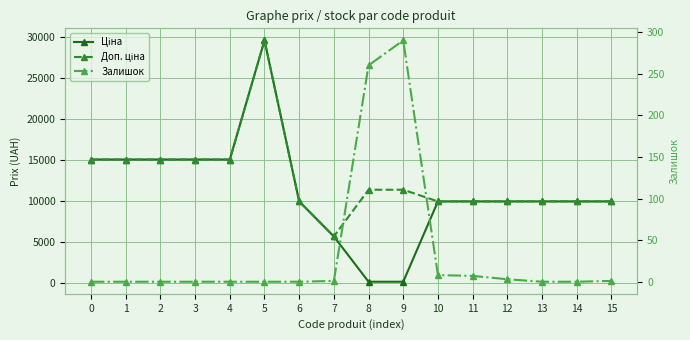

What is the difference between the highest and lowest values at 4?

15019.2